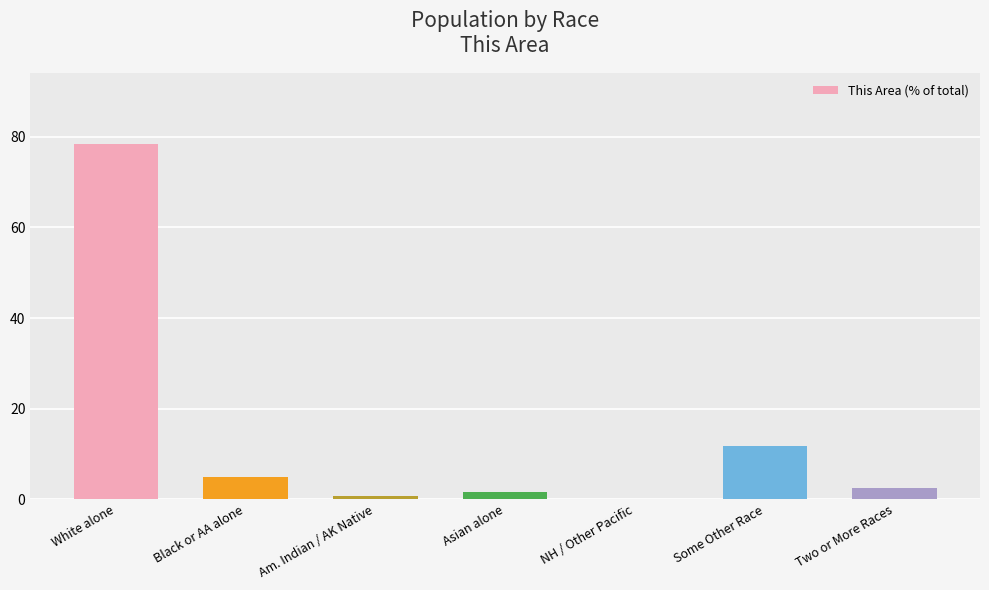

Is it true that the value at Black or AA alone is 4.9?

True